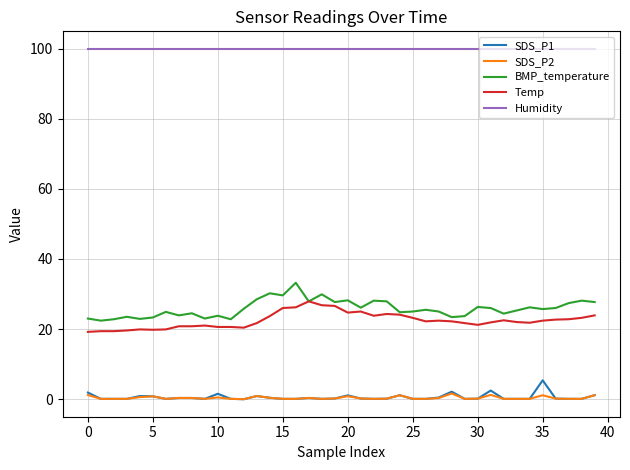

True or false: Temp and SDS_P1 cross at least once.

False